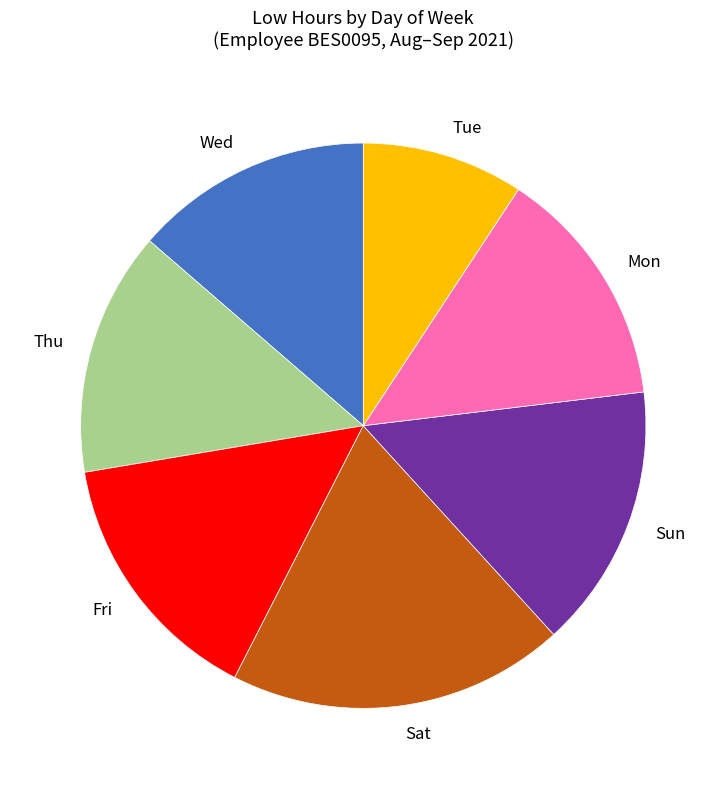

True or false: Fri accounts for 23% of the total.

False